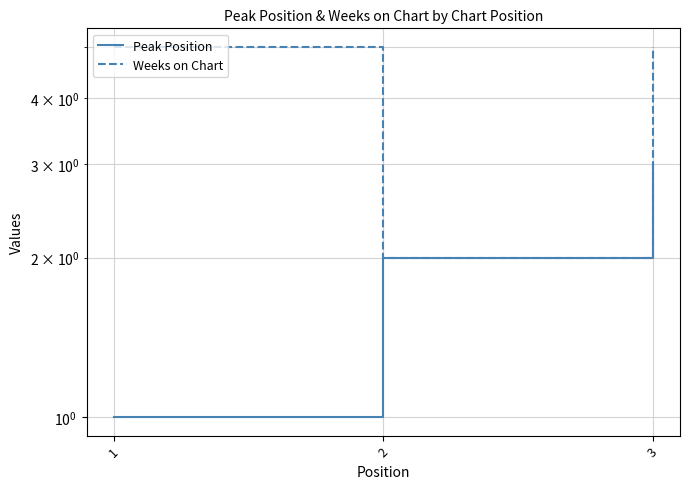

Which label corresponds to the largest value in the chart?

1